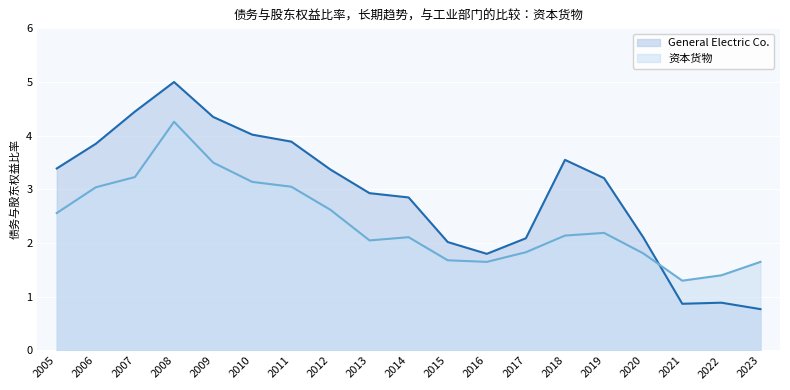

At which label is General Electric Co. closest to 2?

2015